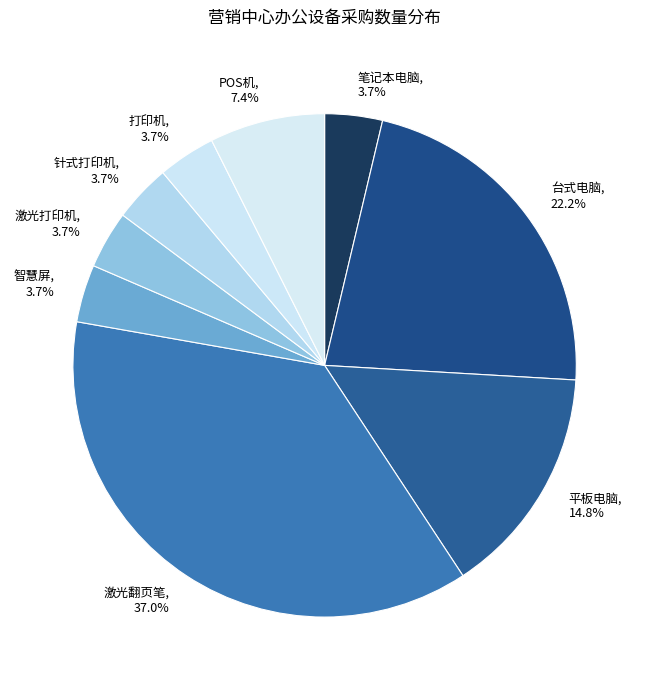

What is the largest slice in the pie chart?

激光翻页笔